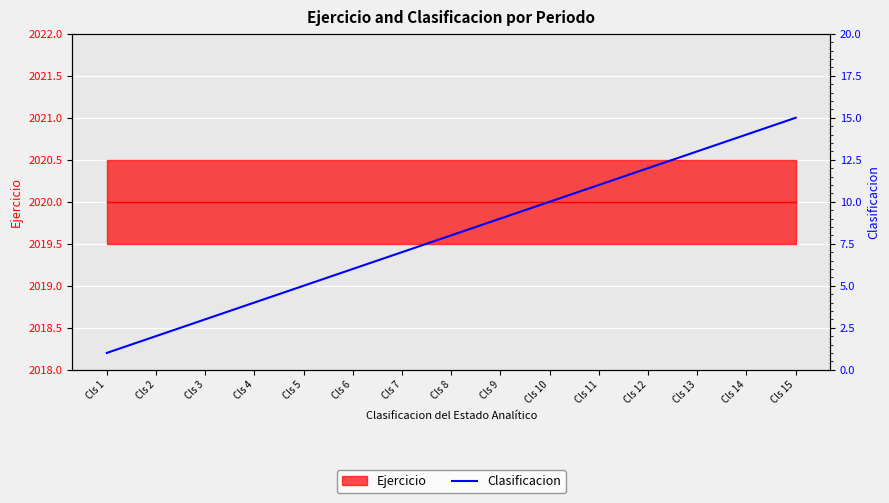

How many data points are above 8?

7